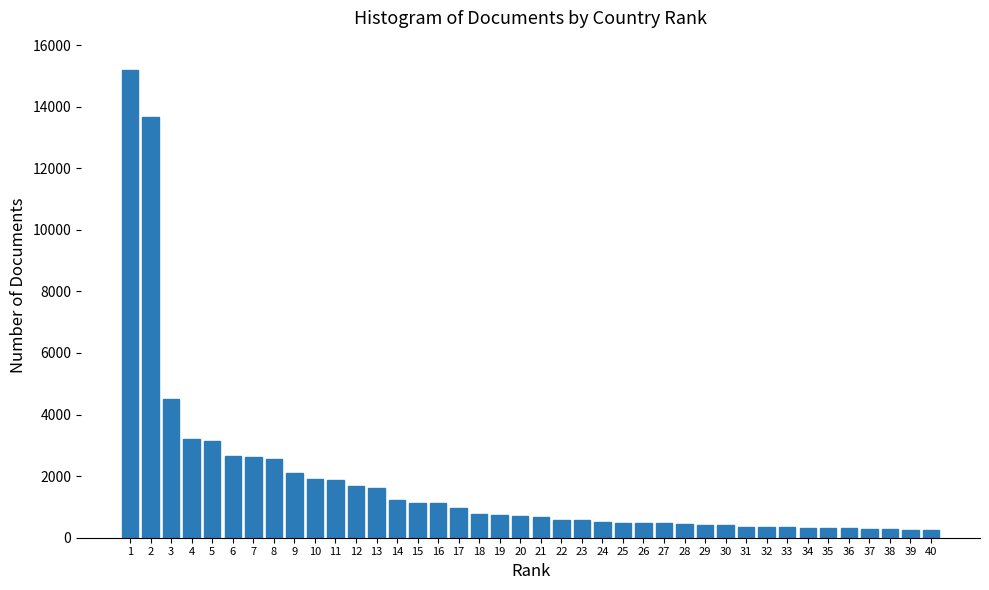

What is the change in value from 3 to 18?

-3709